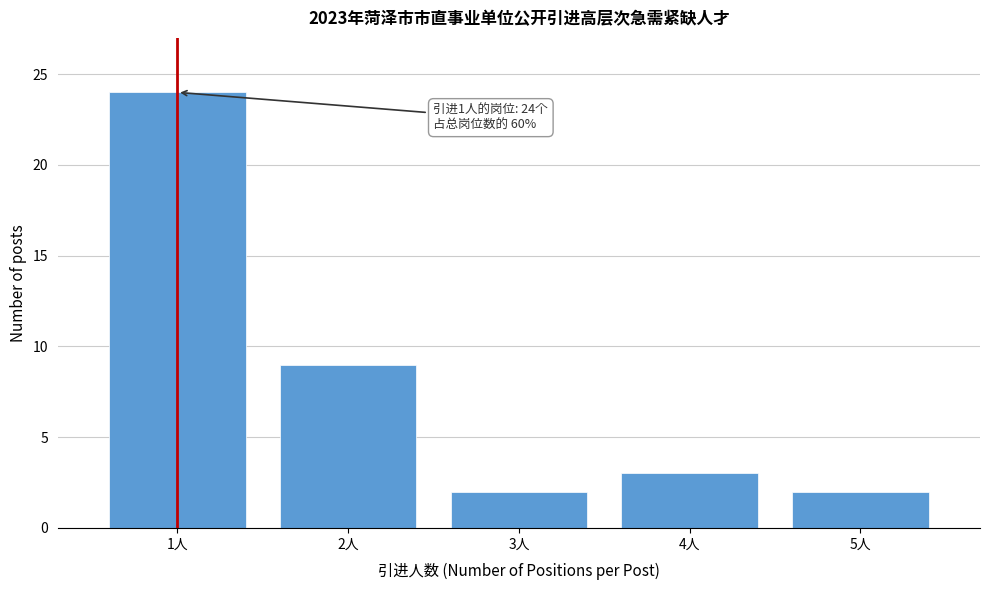

Reading left to right, transcribe all the data shown in this chart.

1人=24	2人=9	3人=2	4人=3	5人=2